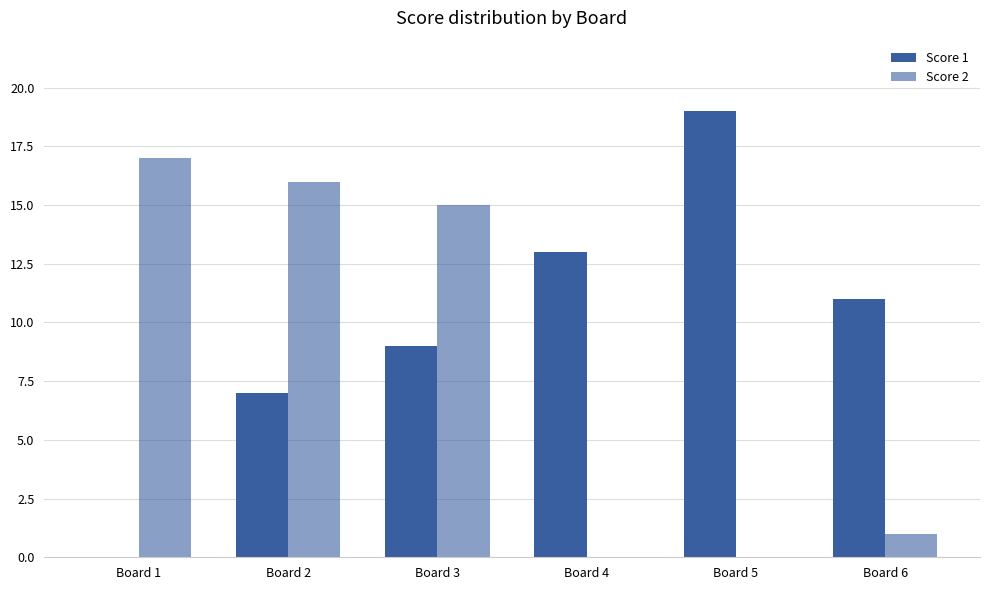

What is the total value across all series at Board 6?

12